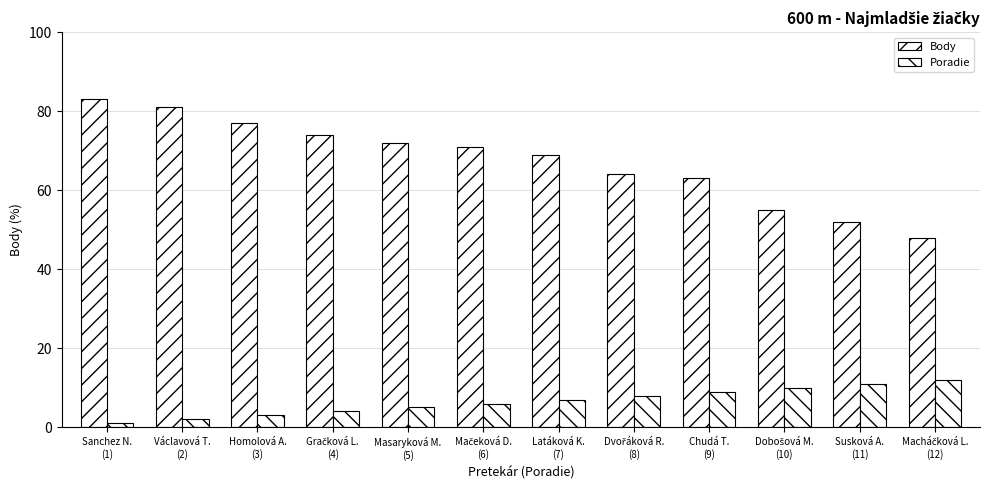

What is the label of the 2nd bar from the left?

Václavová T.
(2)